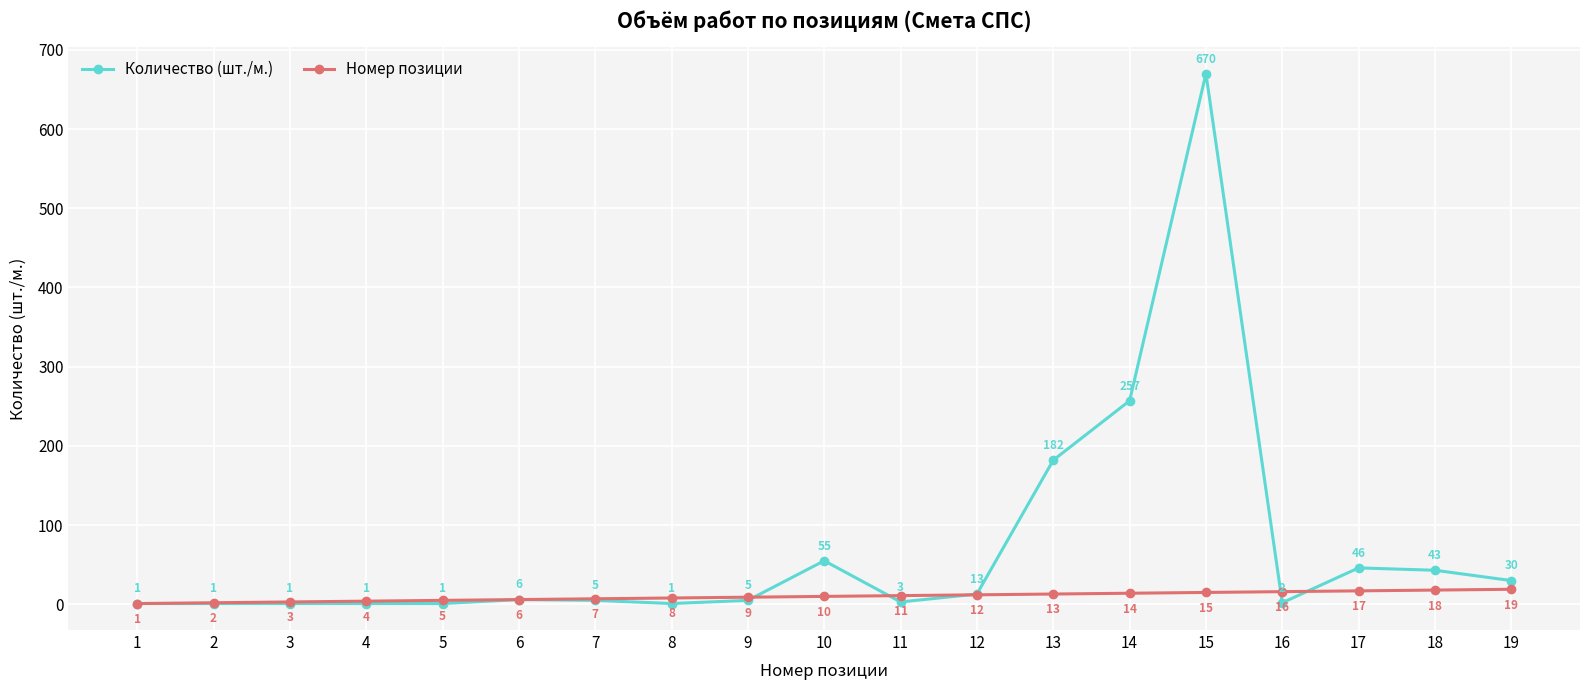

Is it true that Номер позиции equals 13 at 13?

True